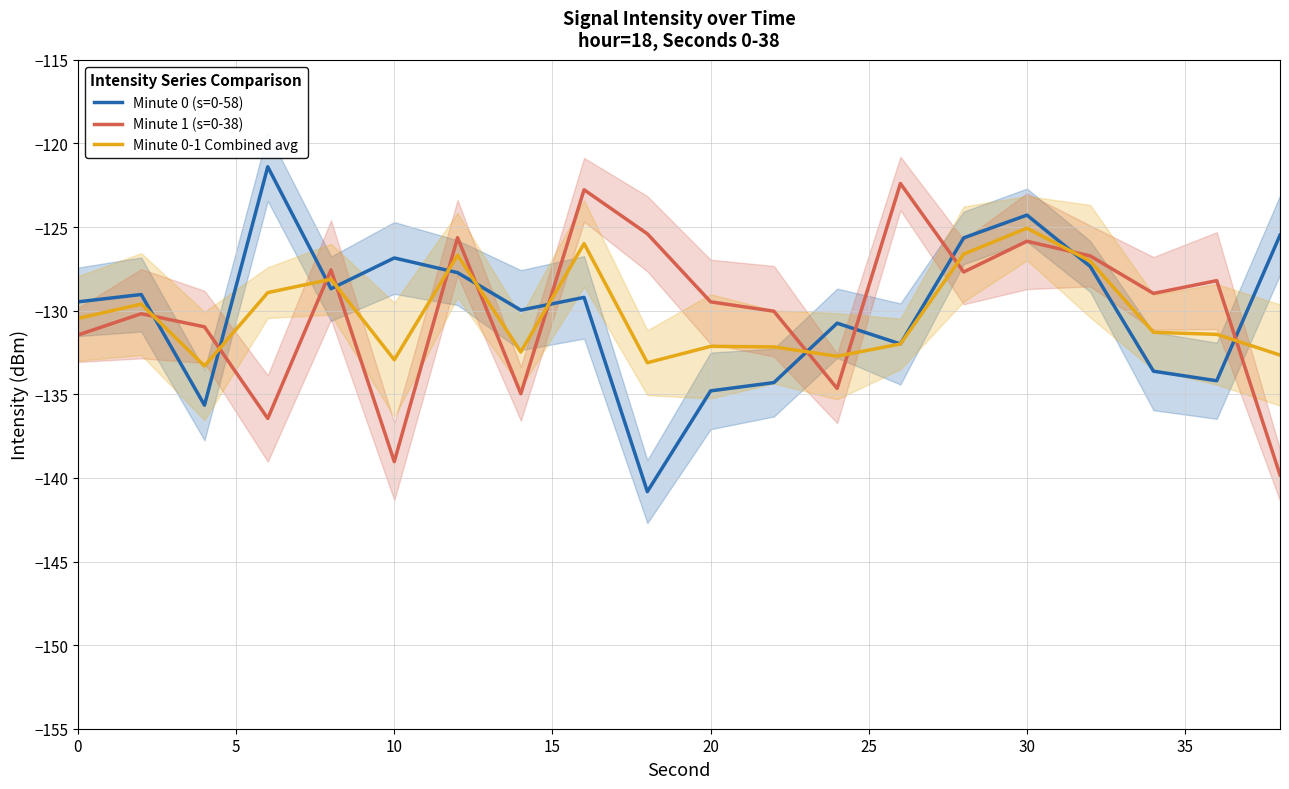

What is the minimum value for Minute 0 (s=0-58)?

-140.8